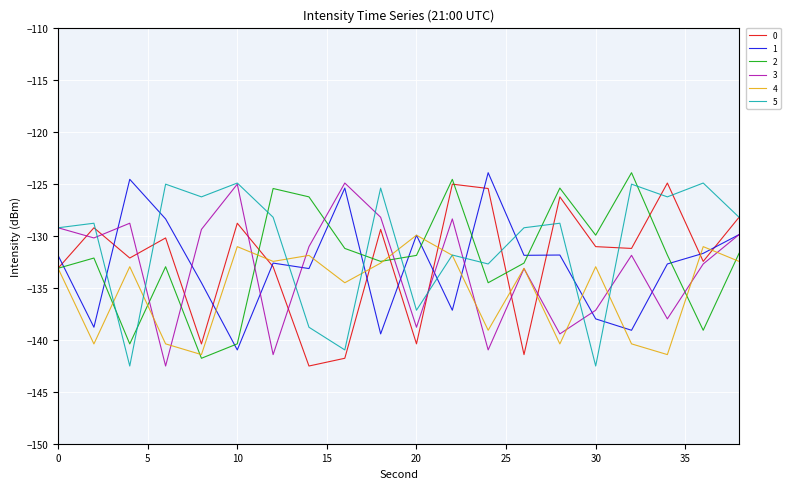

True or false: 5 and 1 intersect in this chart.

True